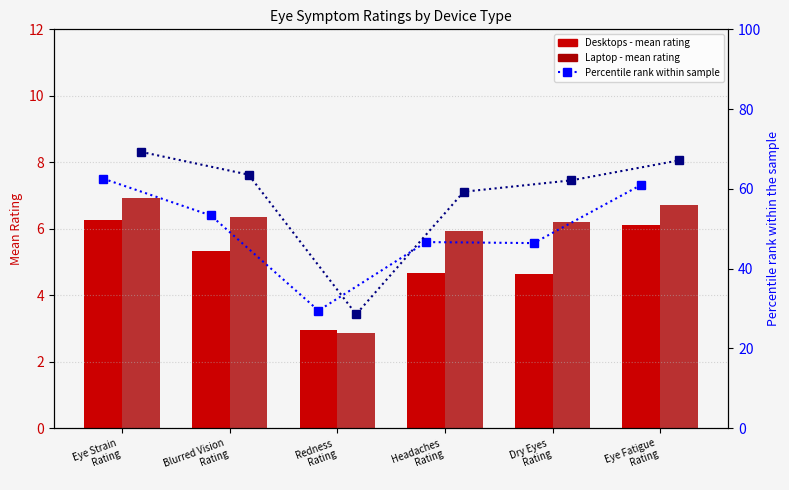

What is the label of the 3rd bar from the right?

Headaches
Rating